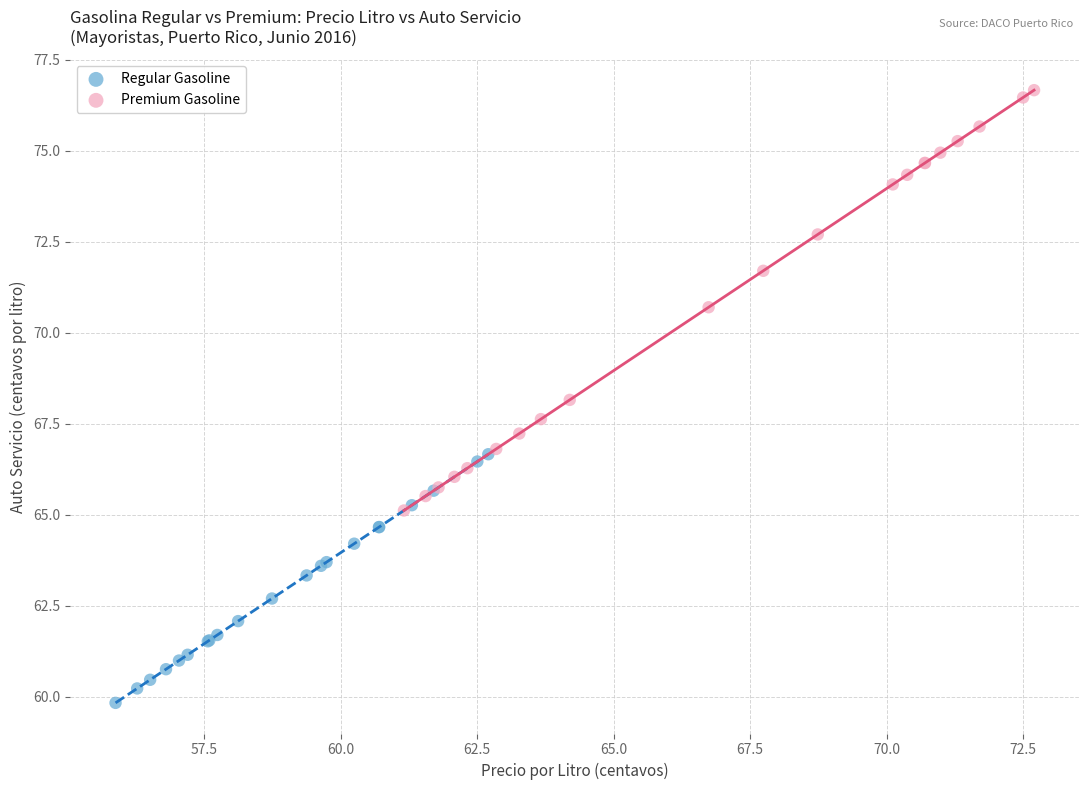

Which series reaches the minimum Y coordinate?

Regular Gasoline